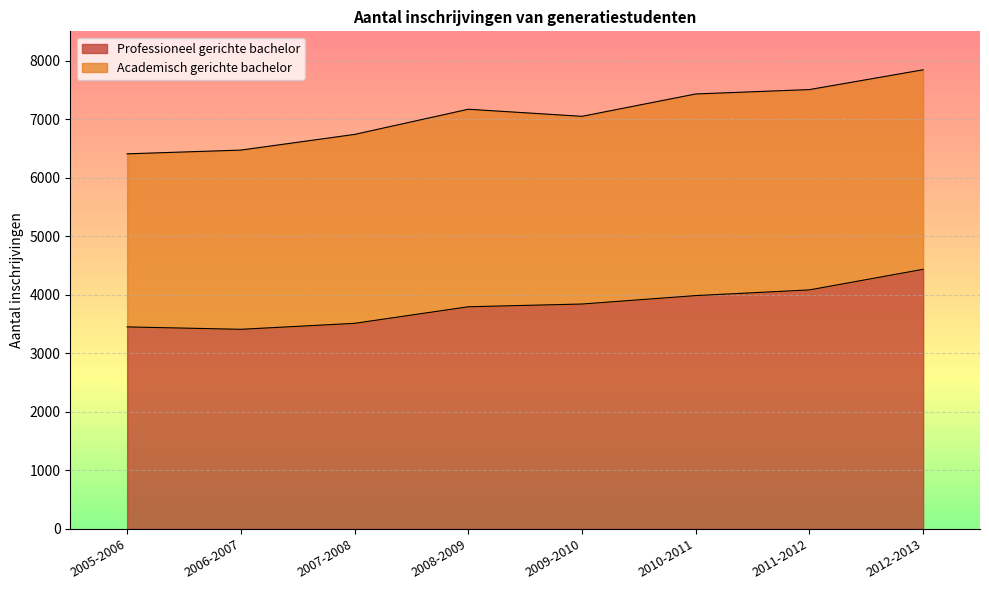

Reading left to right, extract all data points from this chart.

3450	3409	3511	3794	3841	3985	4082	4434